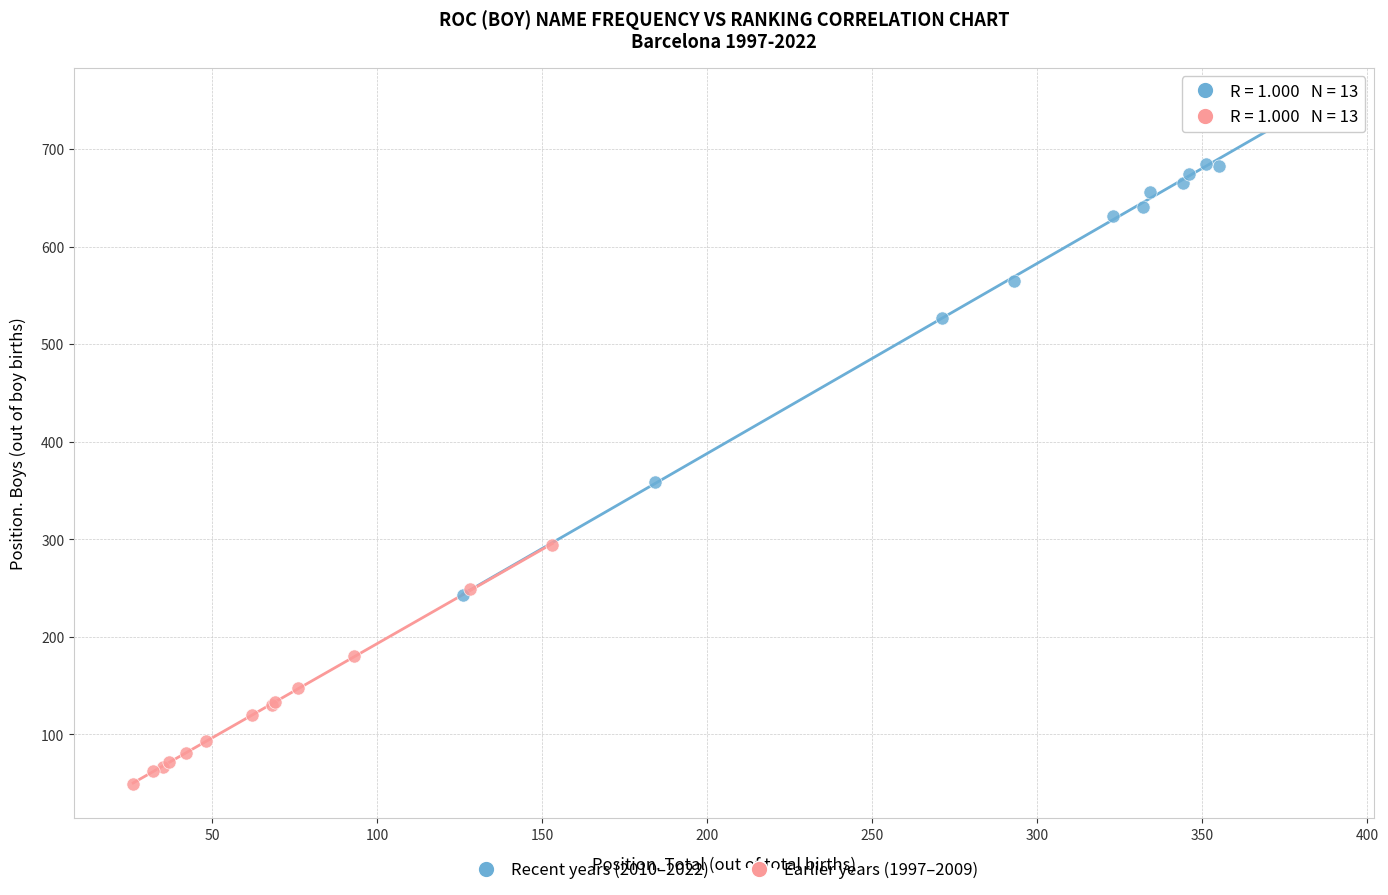

Which series reaches the maximum Y coordinate?

Recent years (2010–2022)